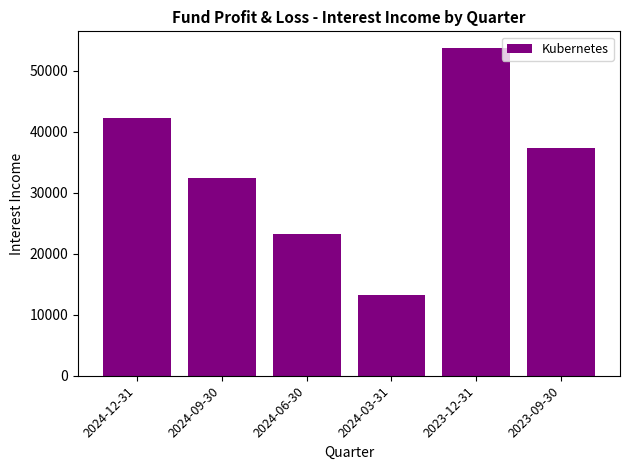

True or false: the data shows 37408.7 at 2023-09-30.

True